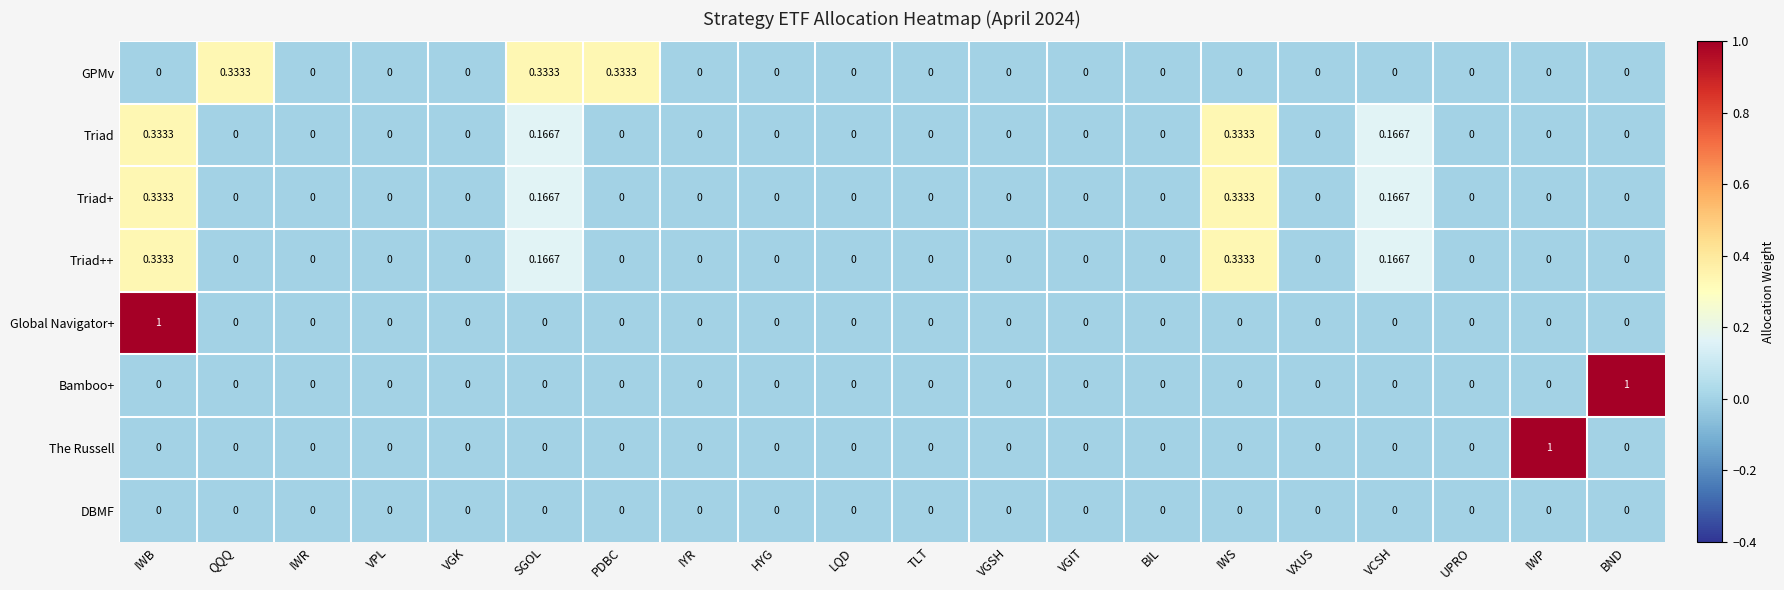

How many series are shown in this chart?

8